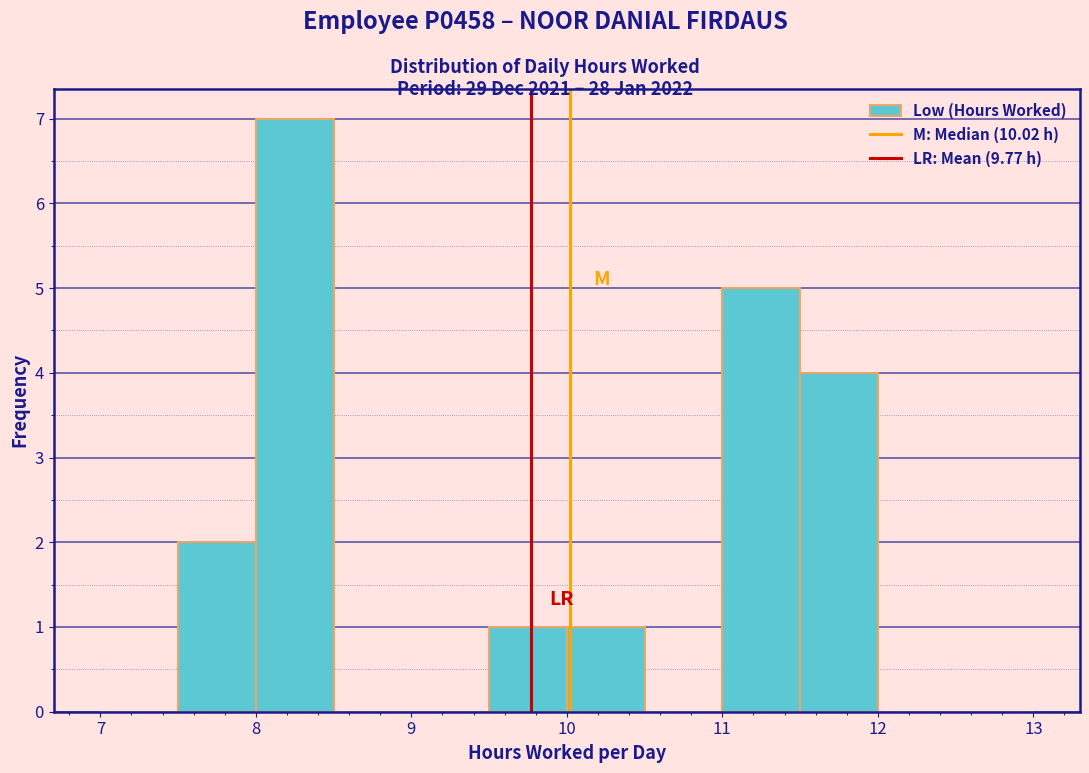

Which range on the x-axis has the tallest bar?

8.0 to 8.5